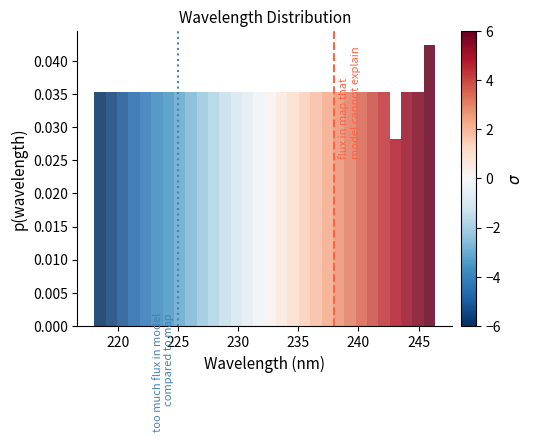

Around what value on the x-axis is the tallest bar? Give the approximate position of its centre, as read against the axis.

246.0